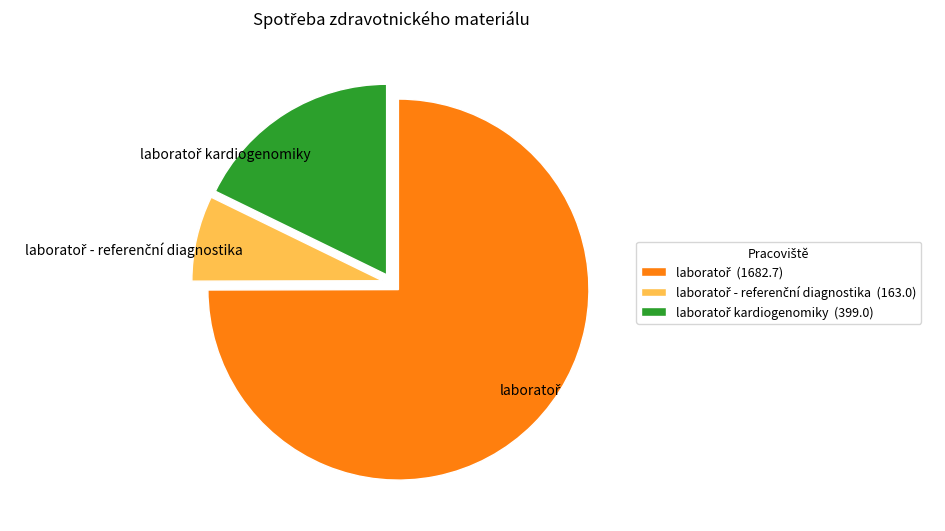

Is there any slice that represents more than half of the pie?

Yes